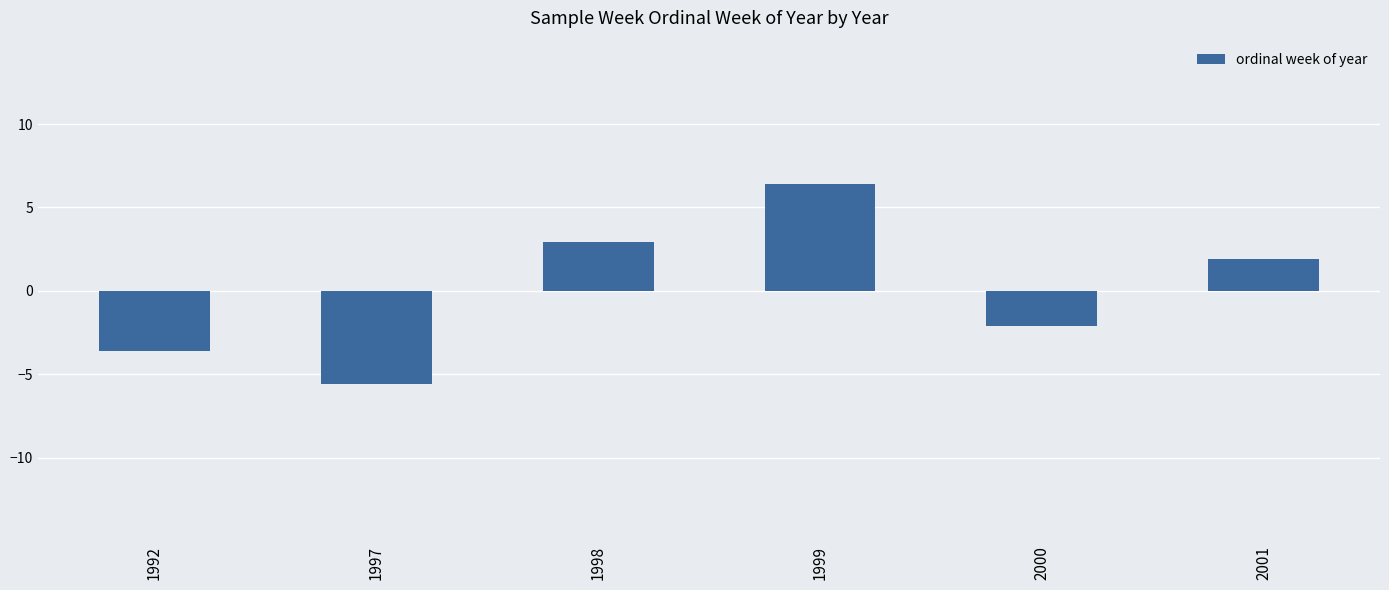

The value at 1992 is -3.6. True or false?

True